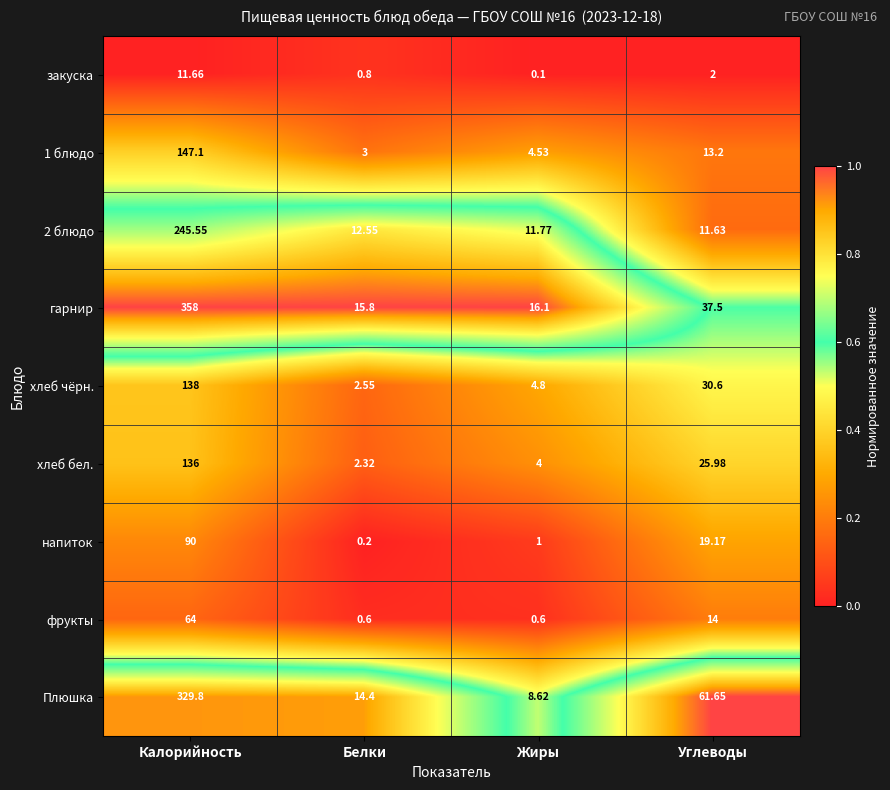

What is the spread (max minus min) of values at Белки?

15.6